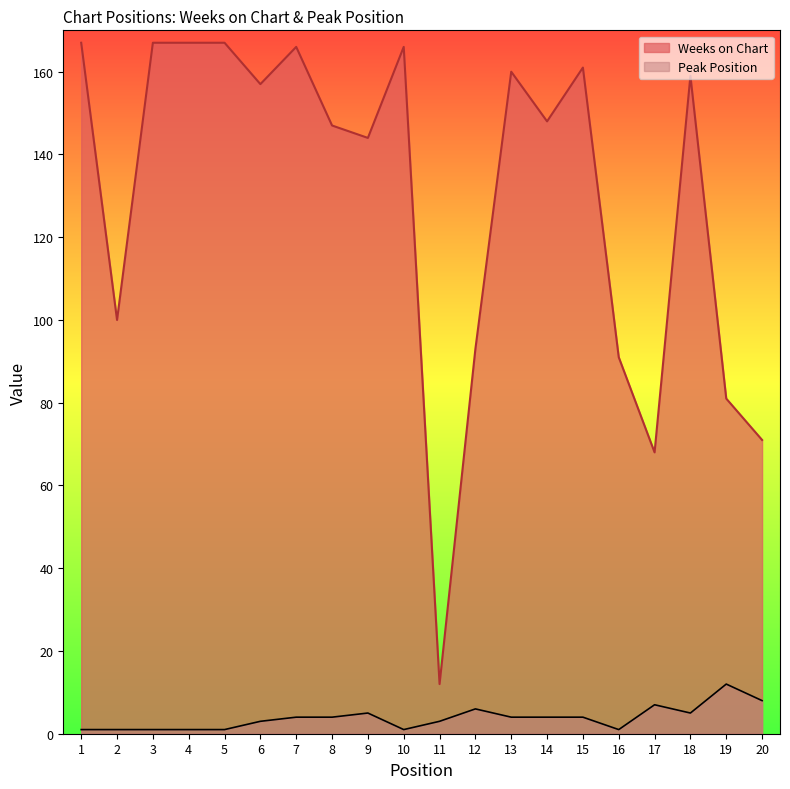

Reading right to left, transcribe all the data shown in this chart.

Weeks on Chart: 20=71	19=81	18=159	17=68	16=91	15=161	14=148	13=160	12=93	11=12	10=166	9=144	8=147	7=166	6=157	5=167	4=167	3=167	2=100	1=167
Peak Position: 20=8	19=12	18=5	17=7	16=1	15=4	14=4	13=4	12=6	11=3	10=1	9=5	8=4	7=4	6=3	5=1	4=1	3=1	2=1	1=1